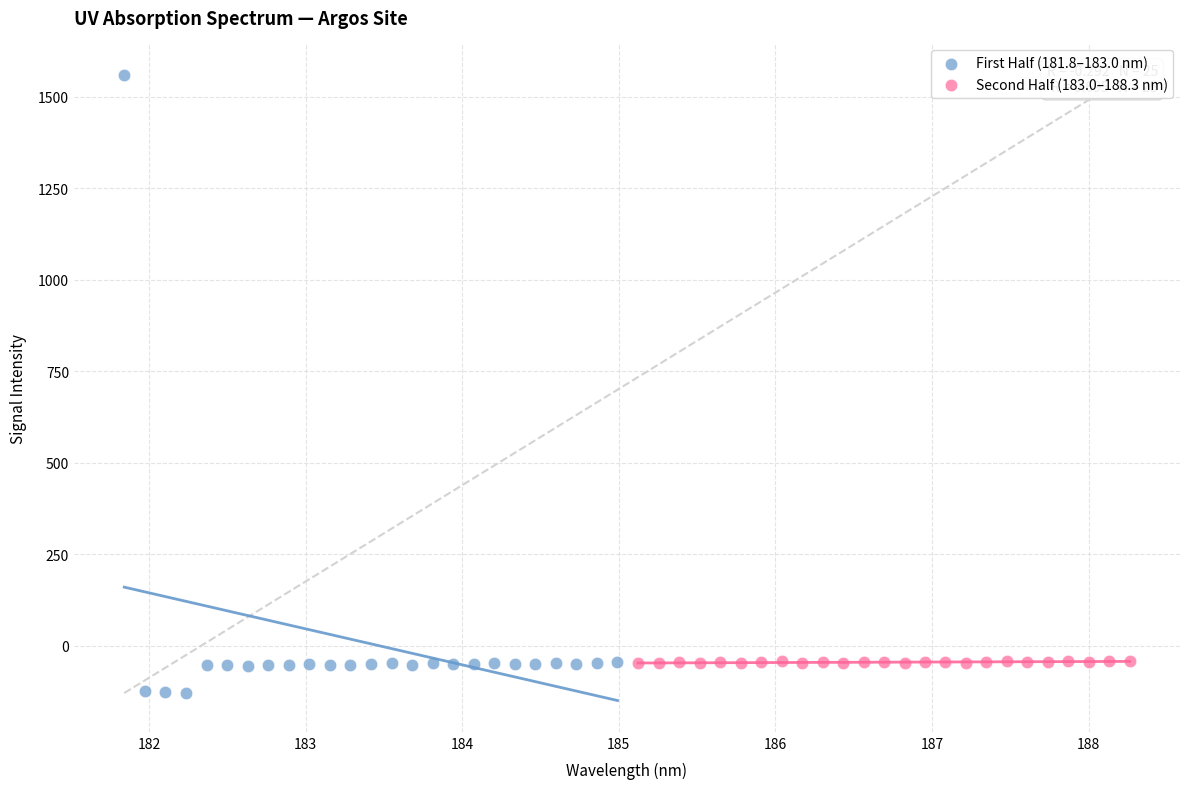

Which series has the widest spread of Y values?

First Half (181.8–183.0 nm)